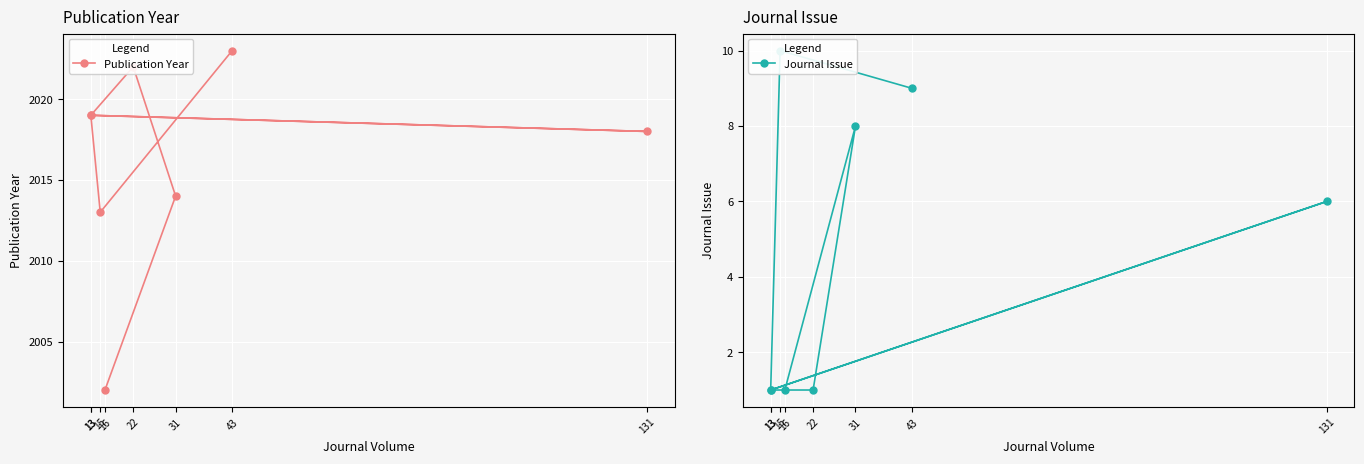

Where is Journal Issue nearest to the value 5?

131